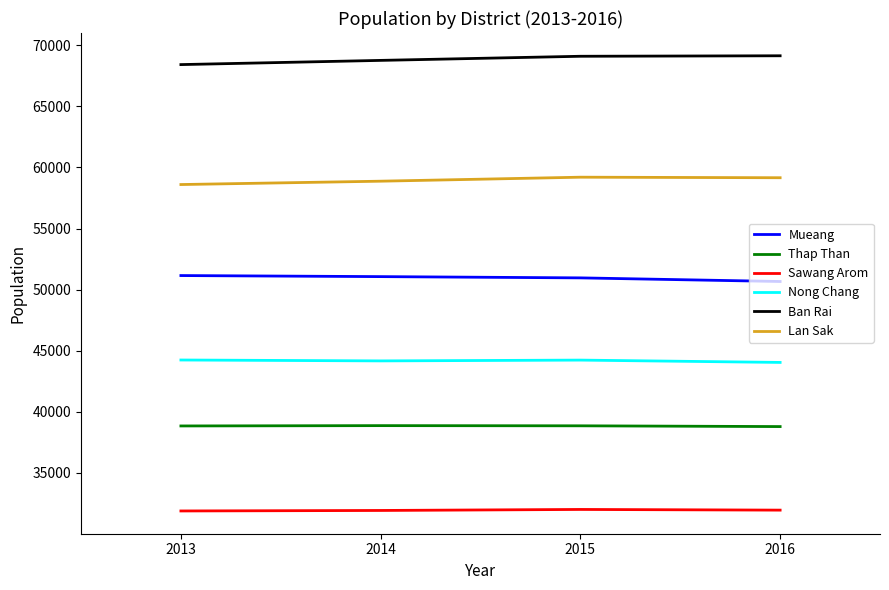

In Thap Than, how many points are higher than both neighbors (excluding endpoints)?

1